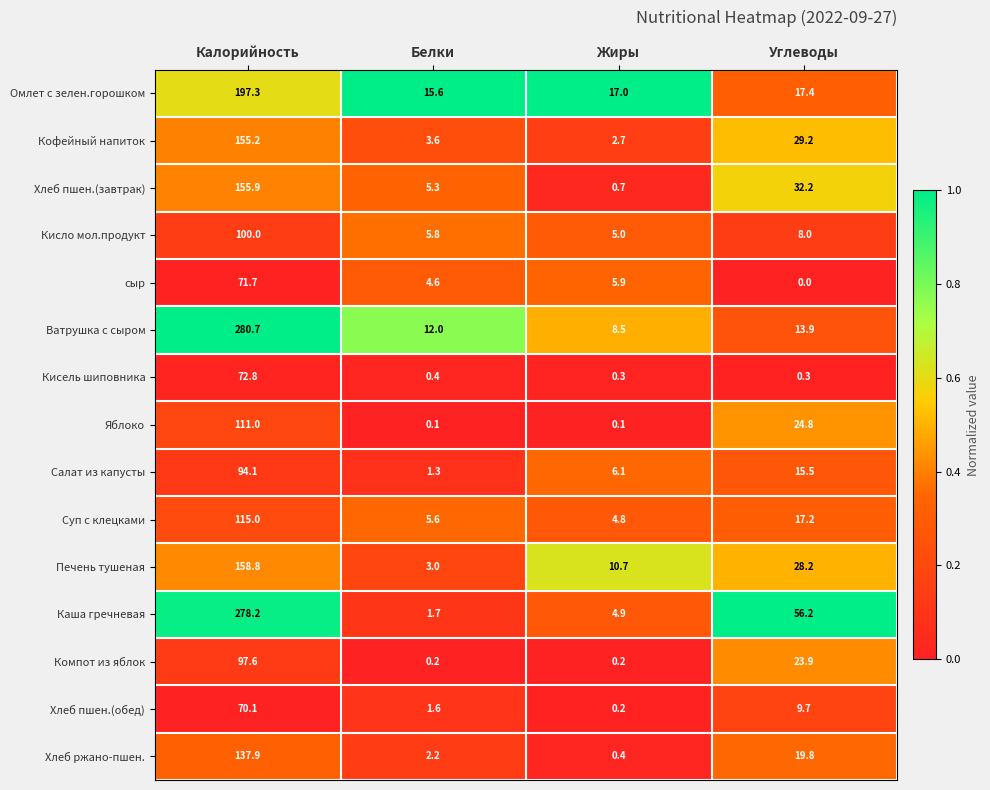

How many data points in Салат из капусты are above 15?

2